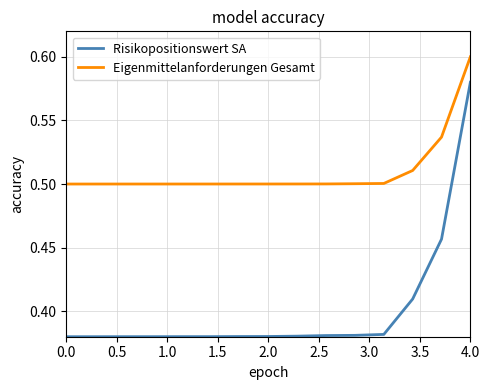

Which series has the largest total across all categories?

Eigenmittelanforderungen Gesamt